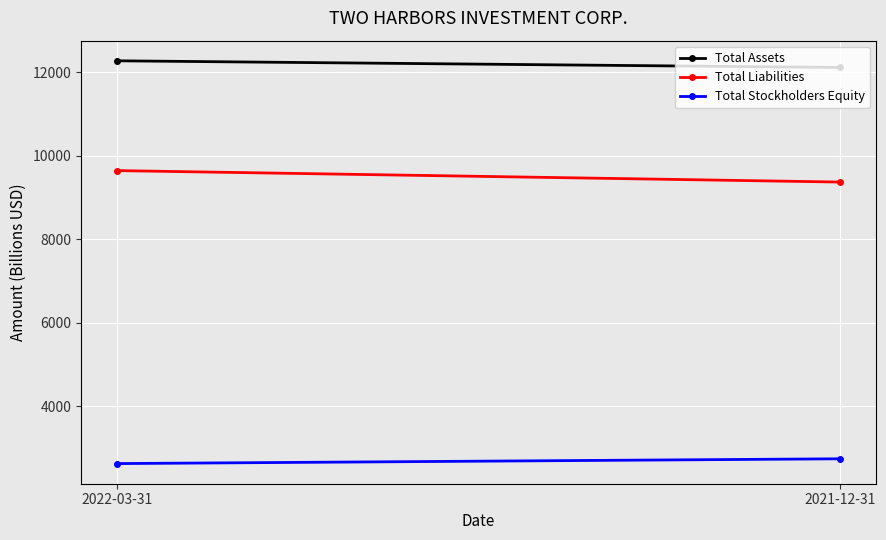

What are all the series names shown in the legend?

Total Assets, Total Liabilities, Total Stockholders Equity